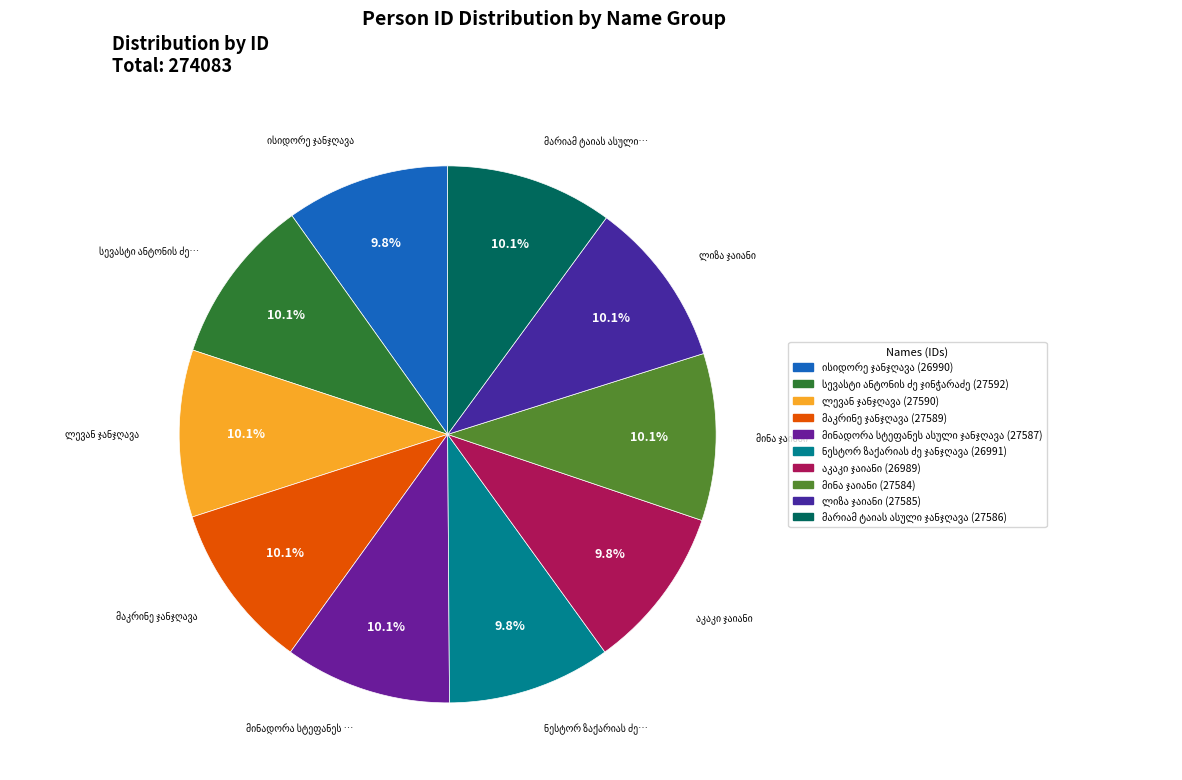

What is the ratio of the value at მინადორა სტეფანეს ასული ჯანჯღავა to the value at მაკრინე ჯანჯღავა?

1.0